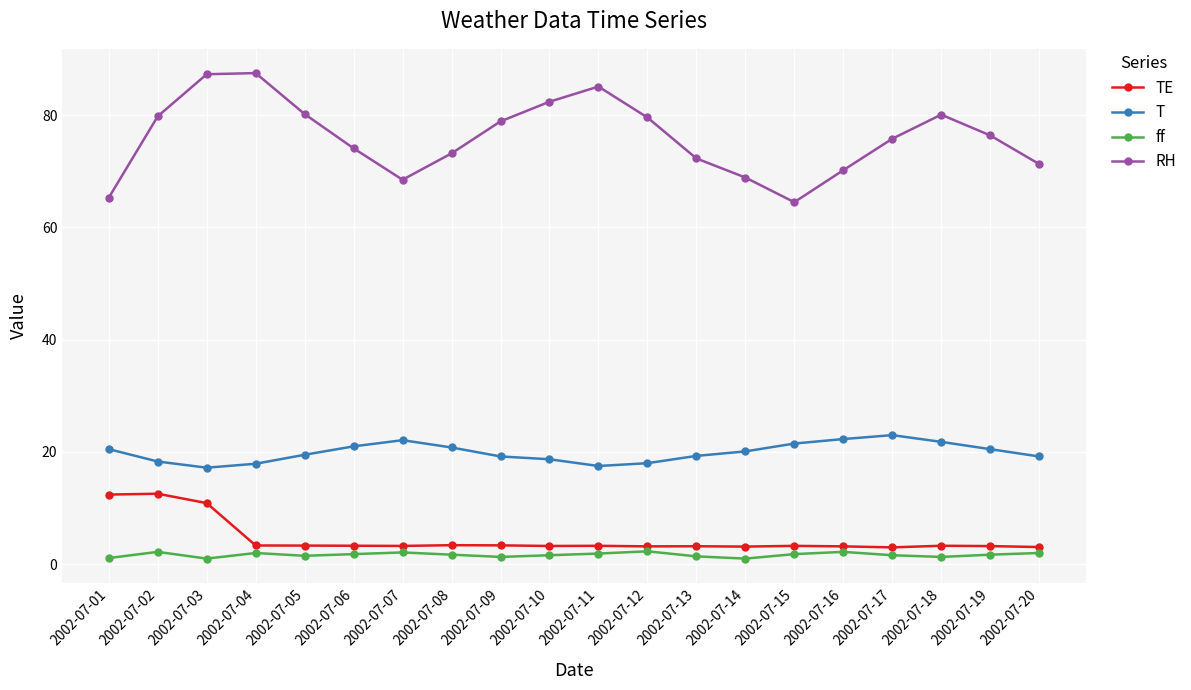

What is the difference between the second highest and second lowest values in the ff series?

1.2